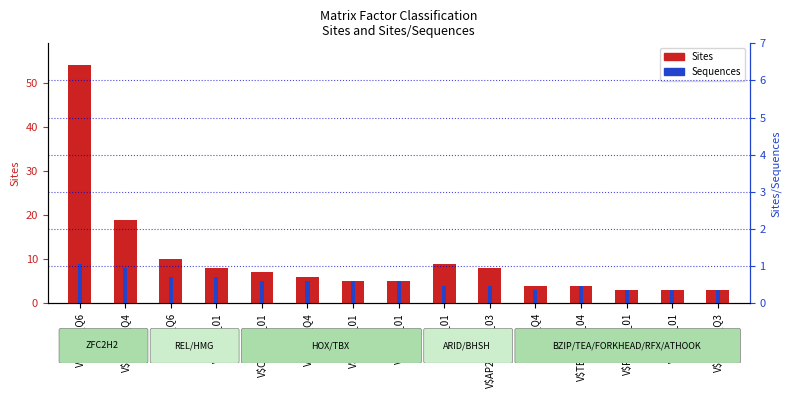

Does the chart contain stacked bars?

No